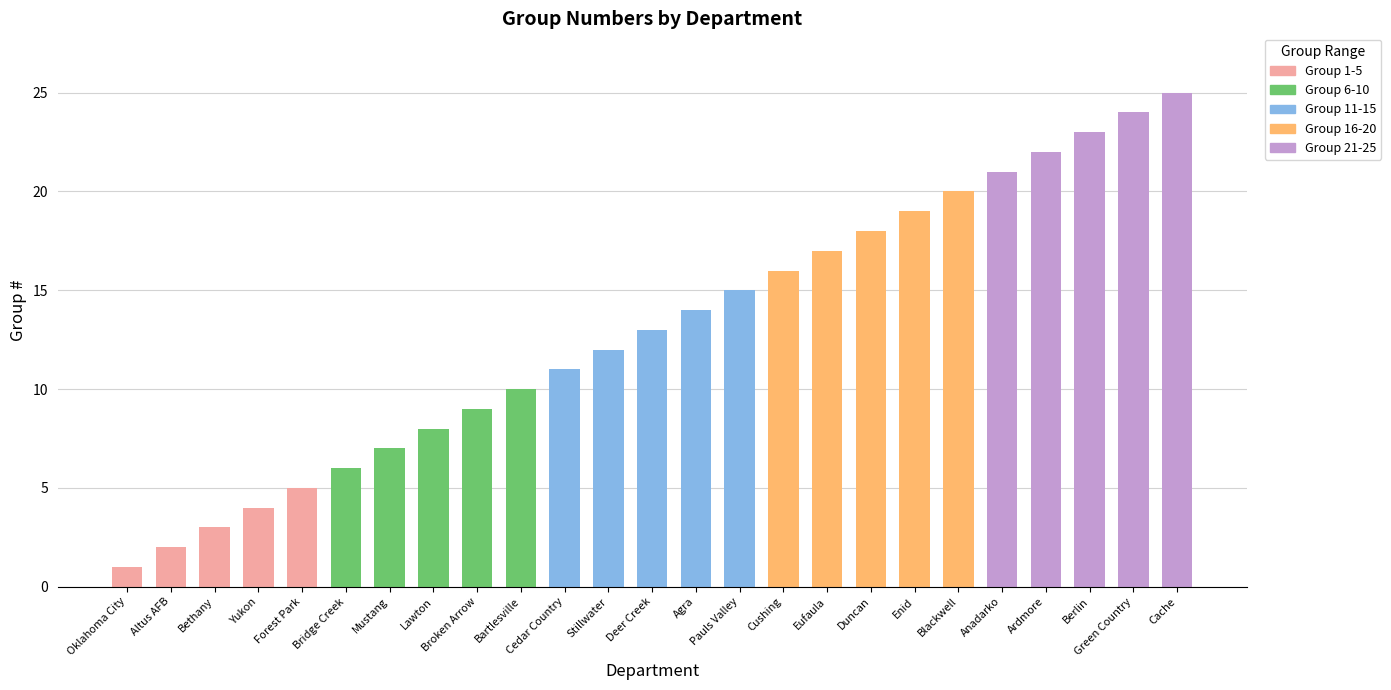

How many Group 11-15 values are between 12 and 14?

3